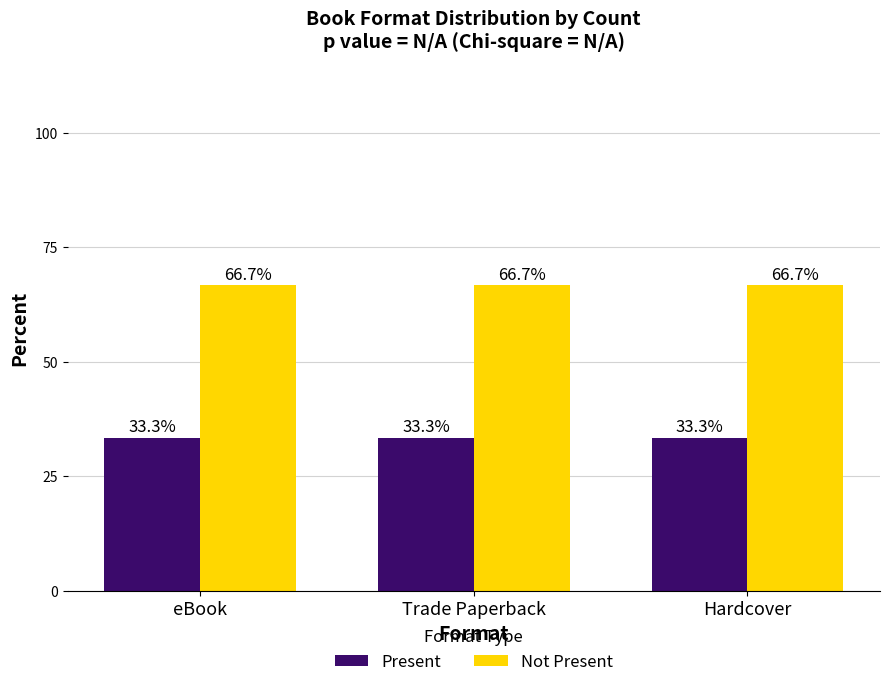

What is the minimum value for Present?

33.3